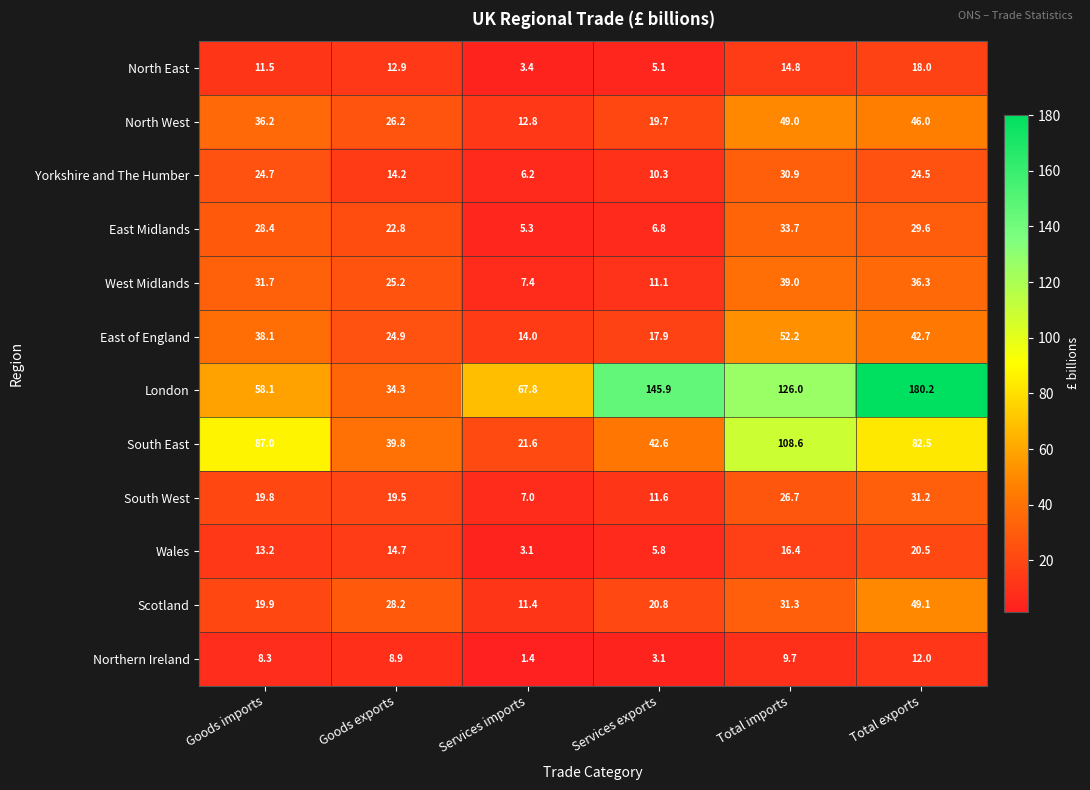

How many categories are shown in the chart?

6